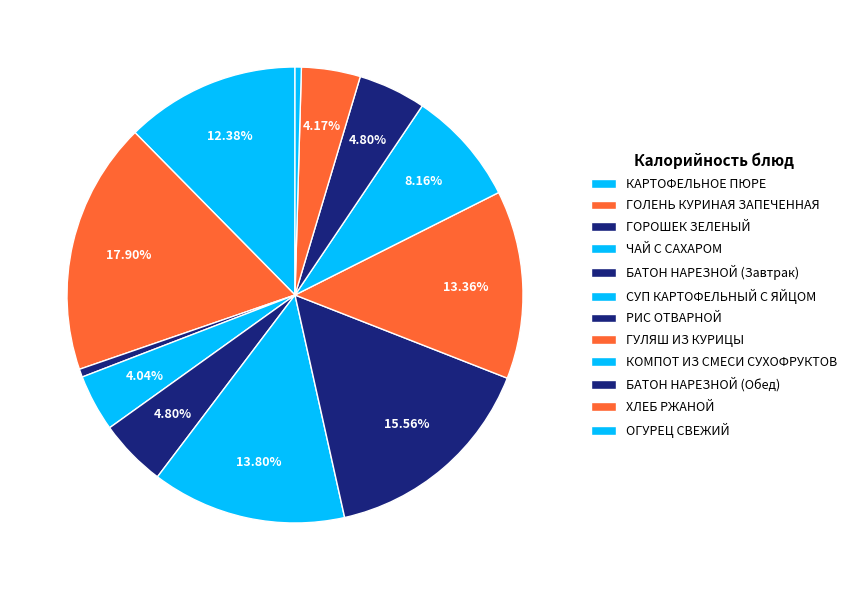

Approximately how many times larger is the value at РИС ОТВАРНОЙ compared to СУП КАРТОФЕЛЬНЫЙ С ЯЙЦОМ?

1.1